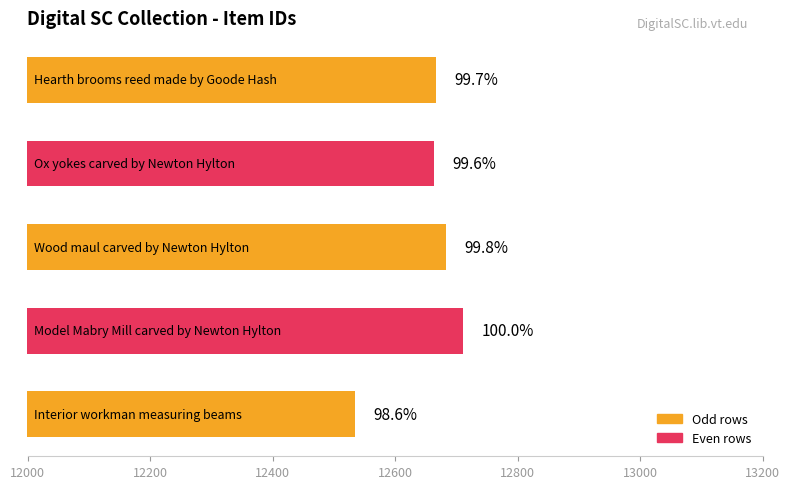

How many bars are there in total?

5